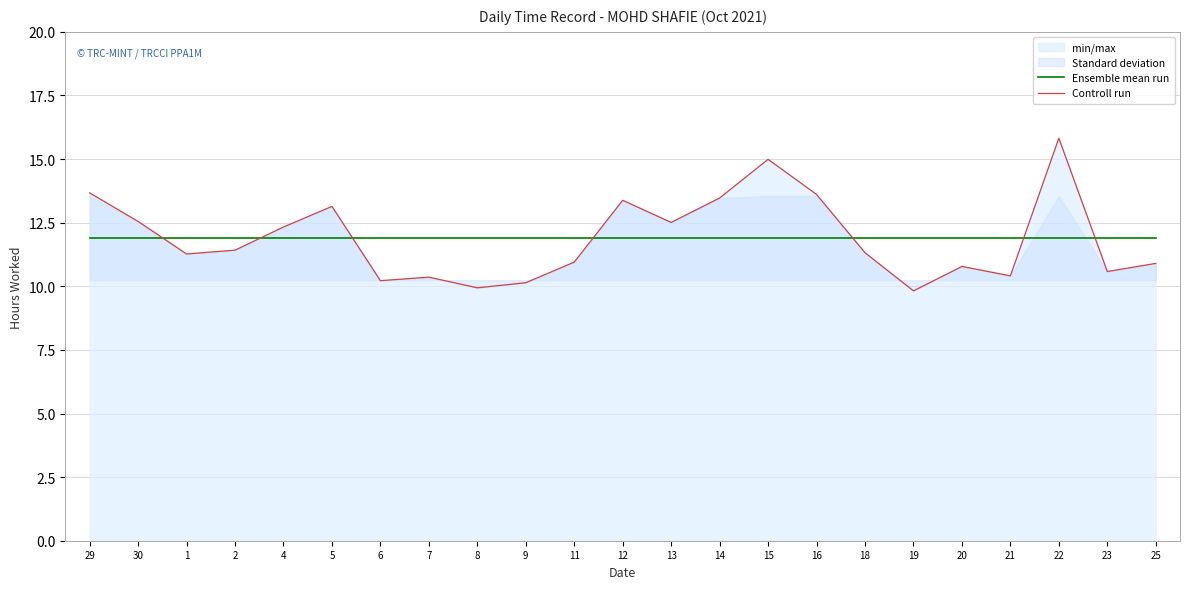

What is the value of the Controll run point at the 7th from the left?

10.2